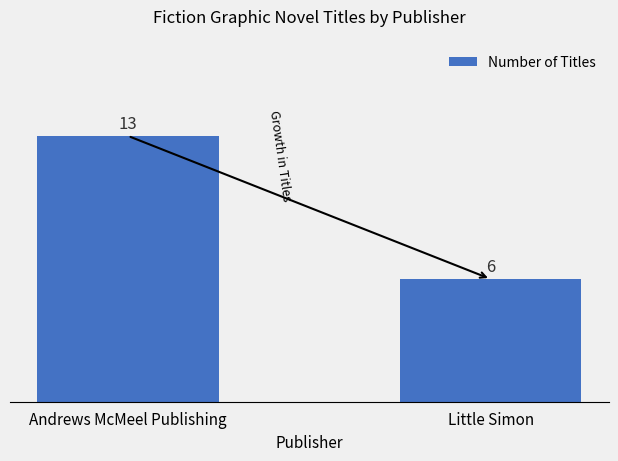

What is the average value?

10